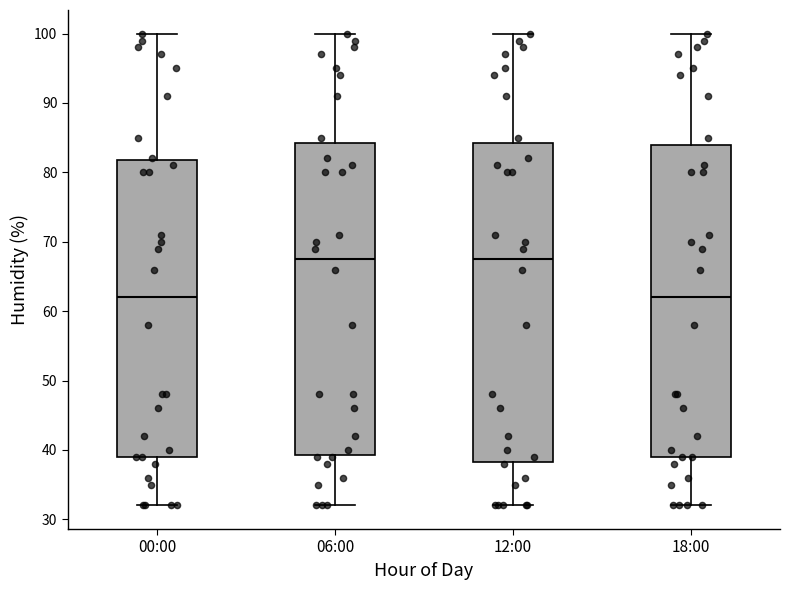

Reading left to right, transcribe this box plot: for each box, give where its median line is, the range the box spans, and where its two whiskers end, as read against the y-axis. The values are not printed on the chart, so give them approximately, as read against the axis.

00:00: median 62, box 39 to 82, whiskers 32 to 100
06:00: median 68, box 39 to 84, whiskers 32 to 100
12:00: median 68, box 38 to 84, whiskers 32 to 100
18:00: median 62, box 39 to 84, whiskers 32 to 100